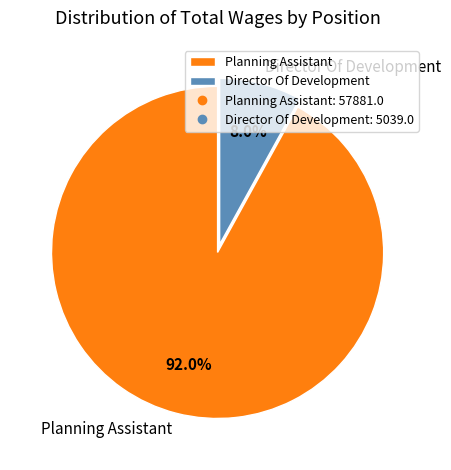

How many segments does this pie chart have?

2